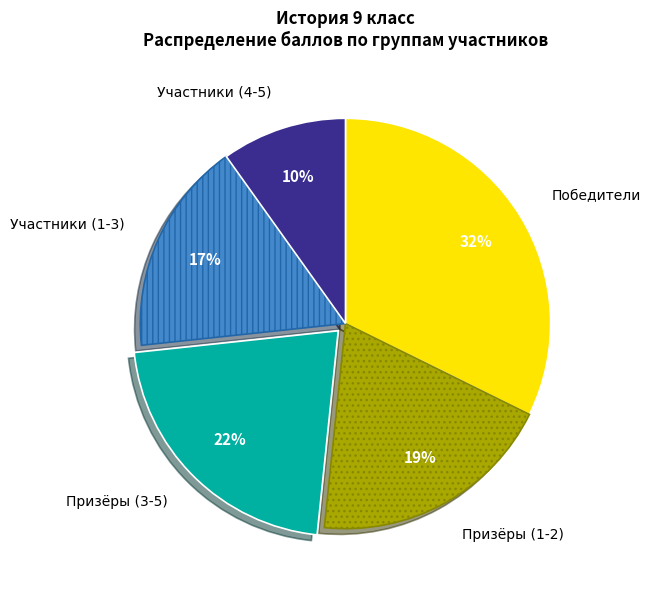

To the nearest percent, what is the average slice percentage?

20%